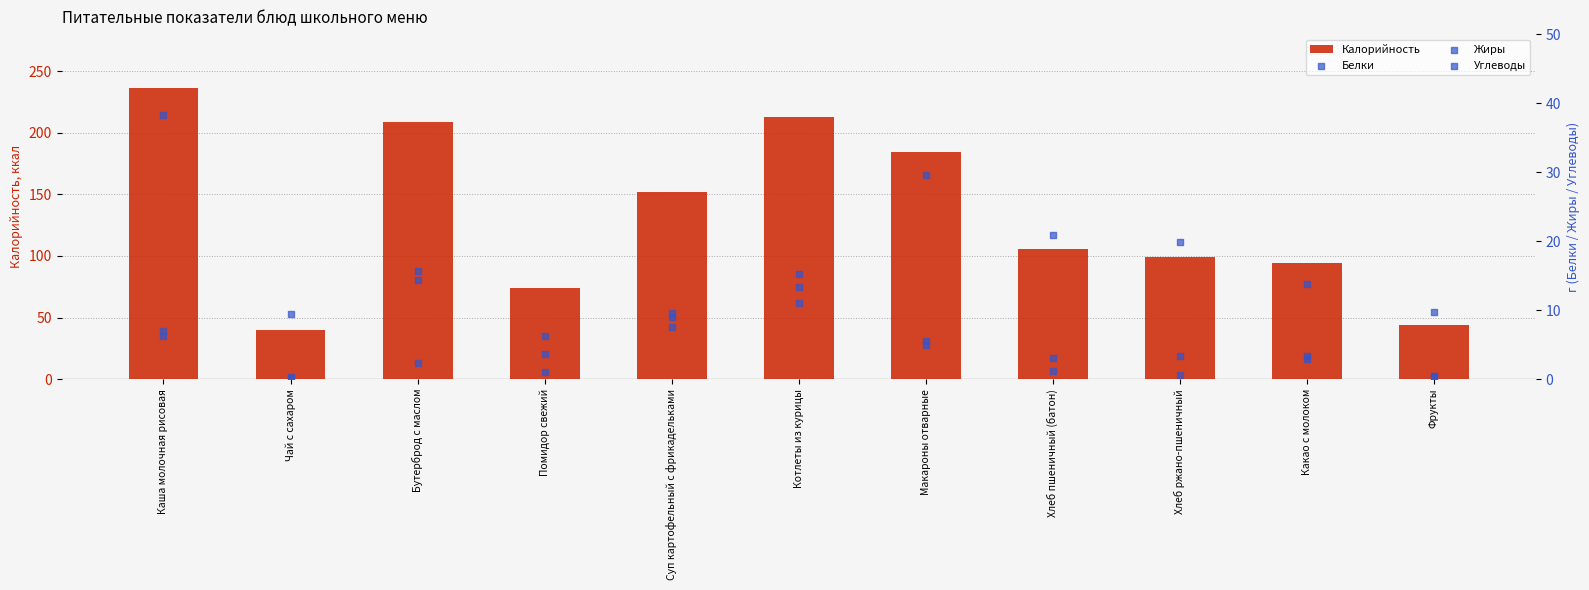

Which series has the largest Y range (max minus min)?

Калорийность